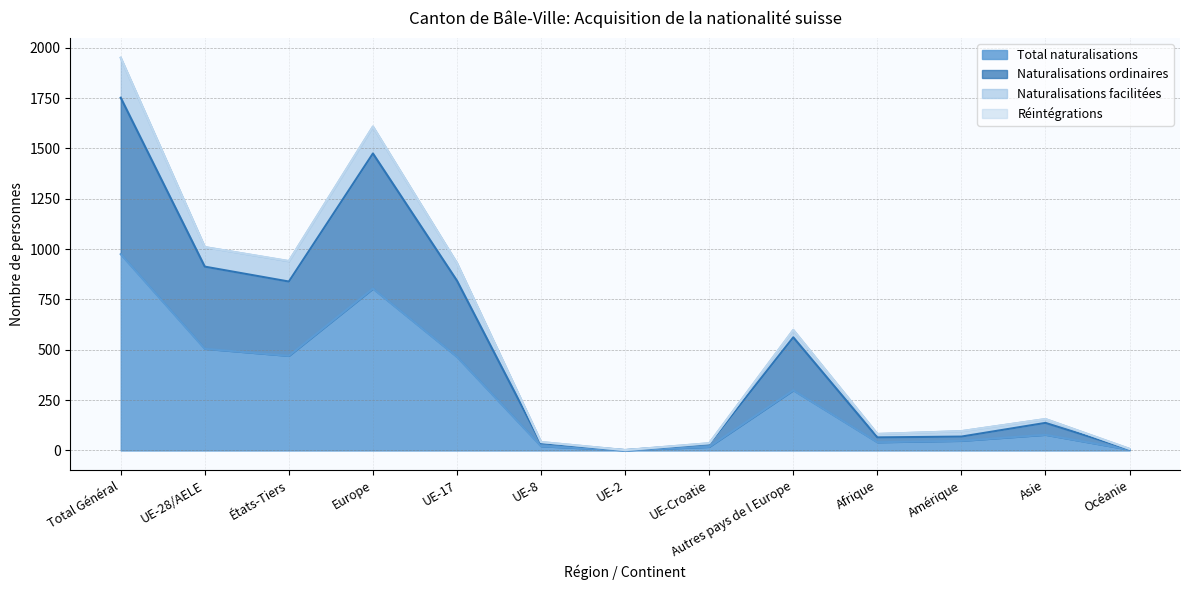

At which category does Total naturalisations reach its first local peak?

Europe